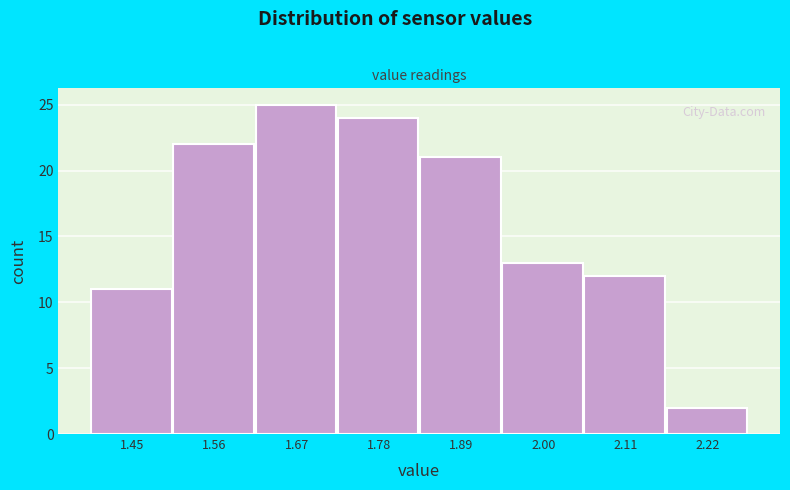

Reading left to right, list every bar in this chart as the range it spans on the x-axis followed by its height. Neither the bar edges nor the heights are printed on the chart, so give them approximately, as read against the axes.

1.40 to 1.50: 11
1.50 to 1.62: 22
1.62 to 1.72: 25
1.72 to 1.84: 24
1.84 to 1.94: 21
1.94 to 2.06: 13
2.06 to 2.16: 12
2.16 to 2.28: 2